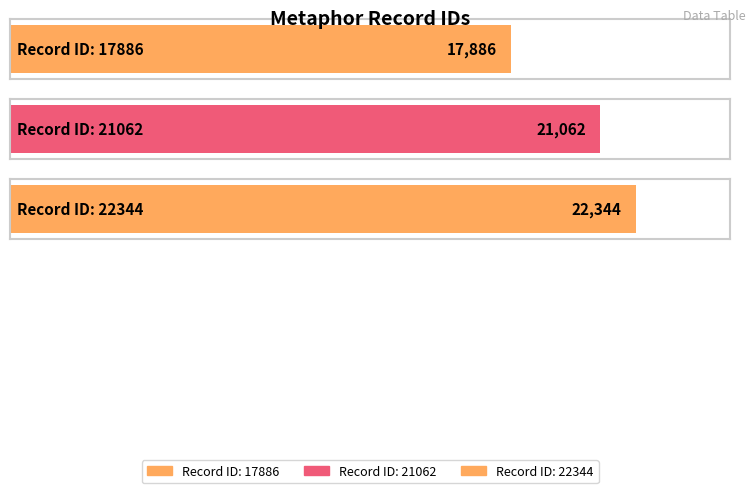

What is the change in value from 21062 to 22344?

+1282